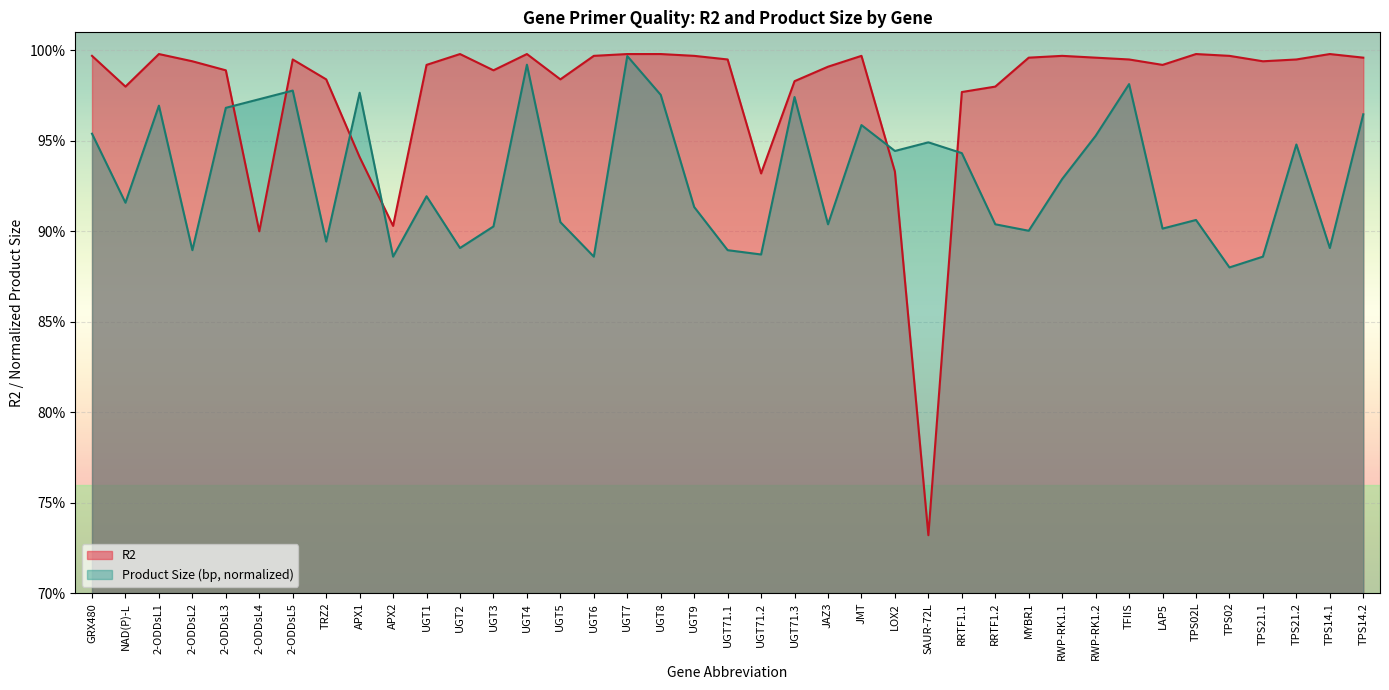

Rank the series by their maximum value, from highest to lowest.

R2, Product Size (bp, normalized)